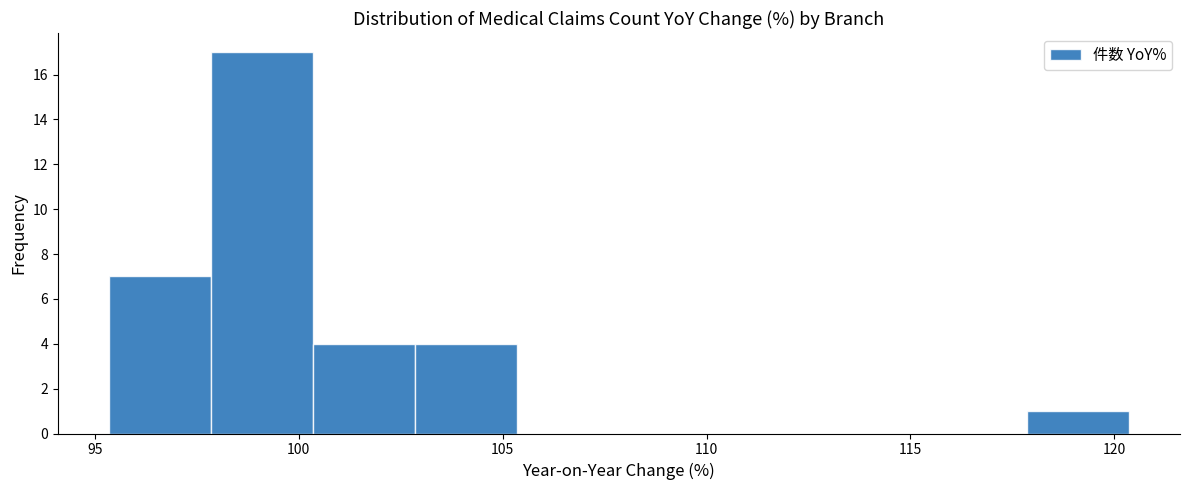

What is the height of the bar covering 100.5 to 103.0 on the x-axis? Neither the bar edges nor the heights are printed on the chart, so give them approximately, as read against the axes.

4